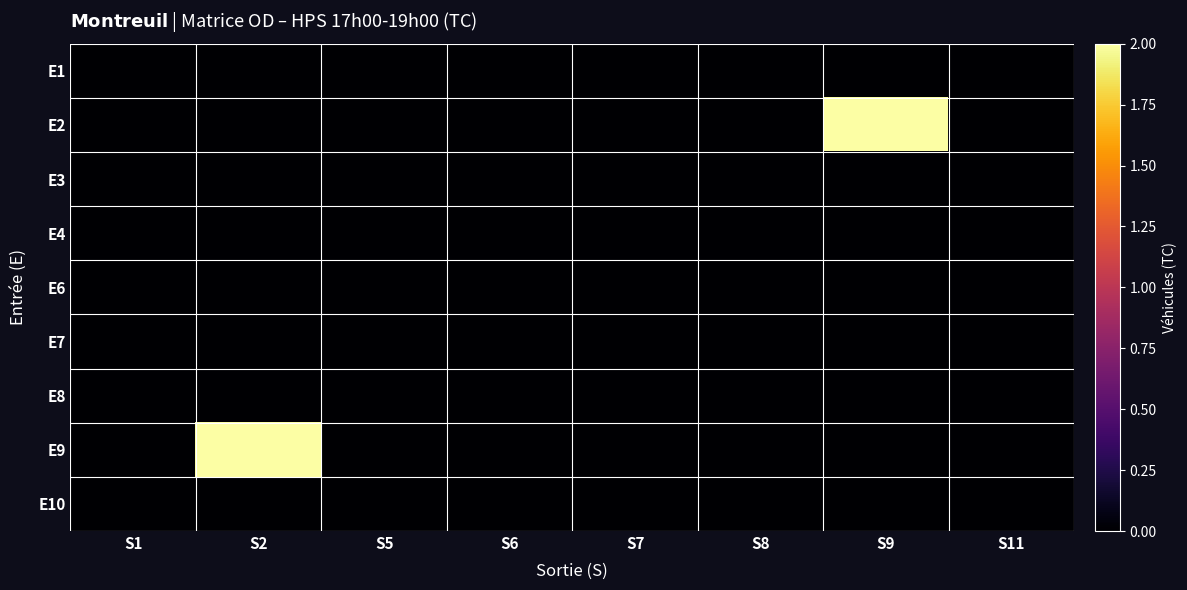

Rank the series by their maximum value, from highest to lowest.

E2, E9, E1, E3, E4, E6, E7, E8, E10